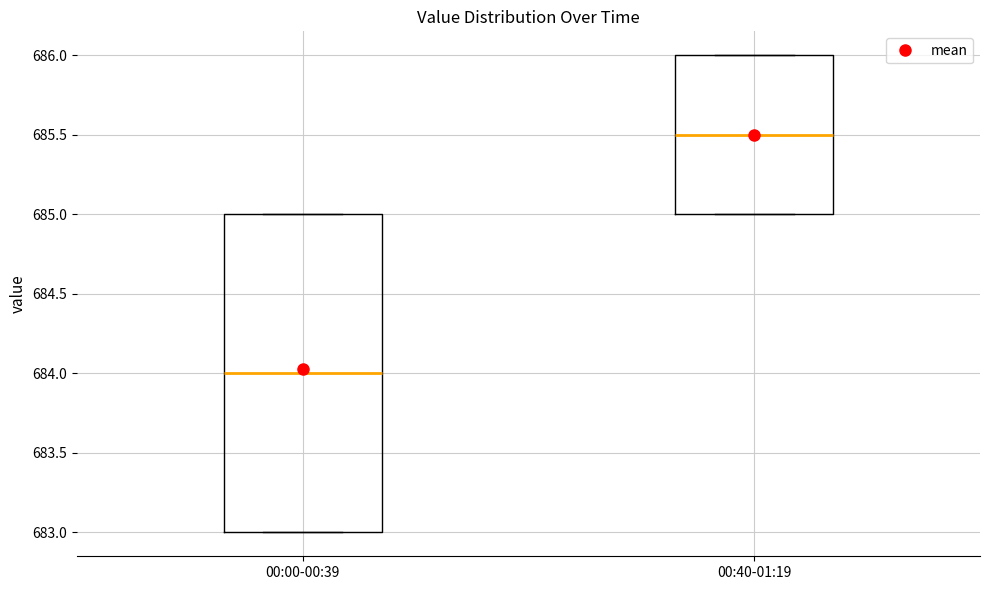

Reading left to right, transcribe this box plot: for each box, give where its median line is, the range the box spans, and where its two whiskers end, as read against the y-axis. The values are not printed on the chart, so give them approximately, as read against the axis.

00:00-00:39: median 684.0, box 683.0 to 685.0, whiskers 683.0 to 685.0
00:40-01:19: median 685.5, box 685.0 to 686.0, whiskers 685.0 to 686.0